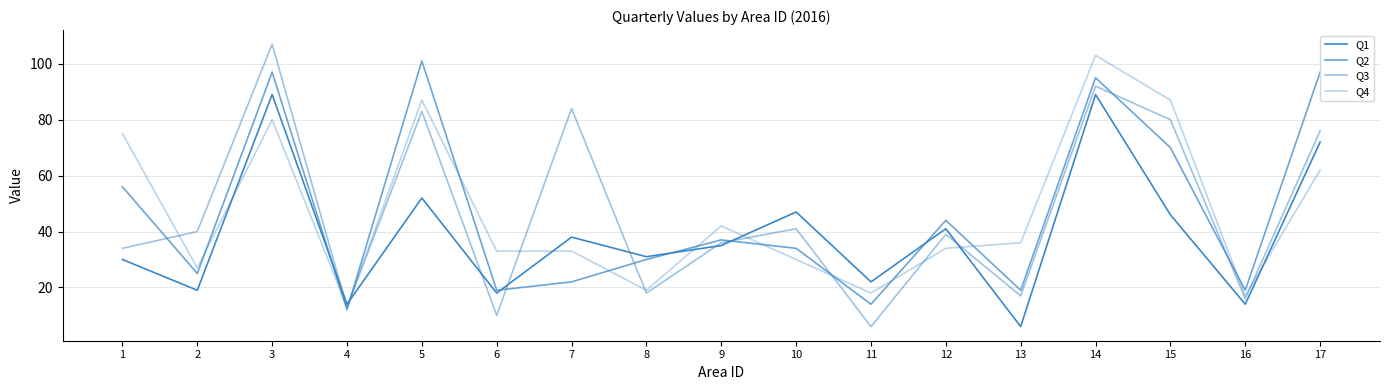

How many lines are shown in the chart?

4